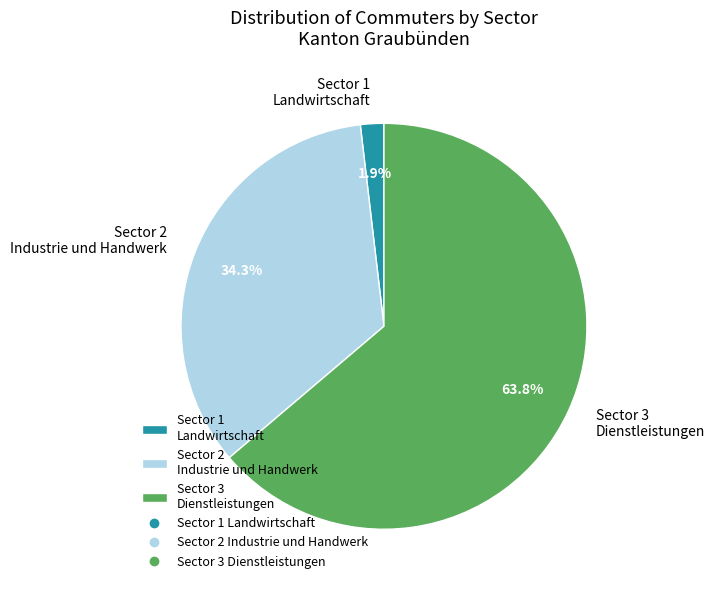

Is there any slice that represents more than half of the pie?

Yes